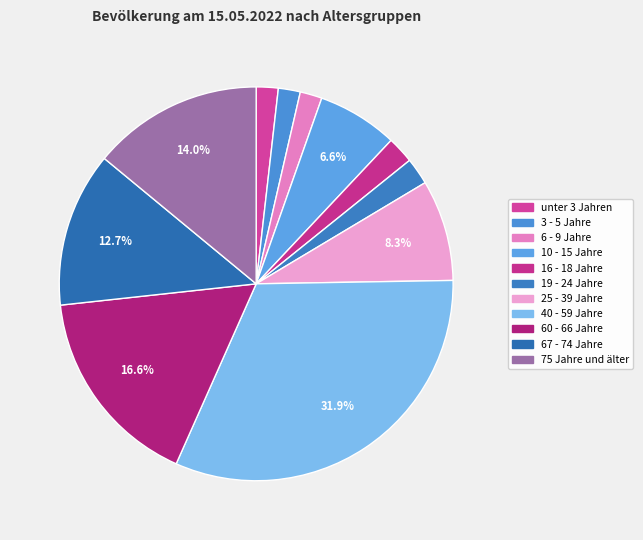

What percentage is the 60 - 66 Jahre slice, to the nearest percent?

17%